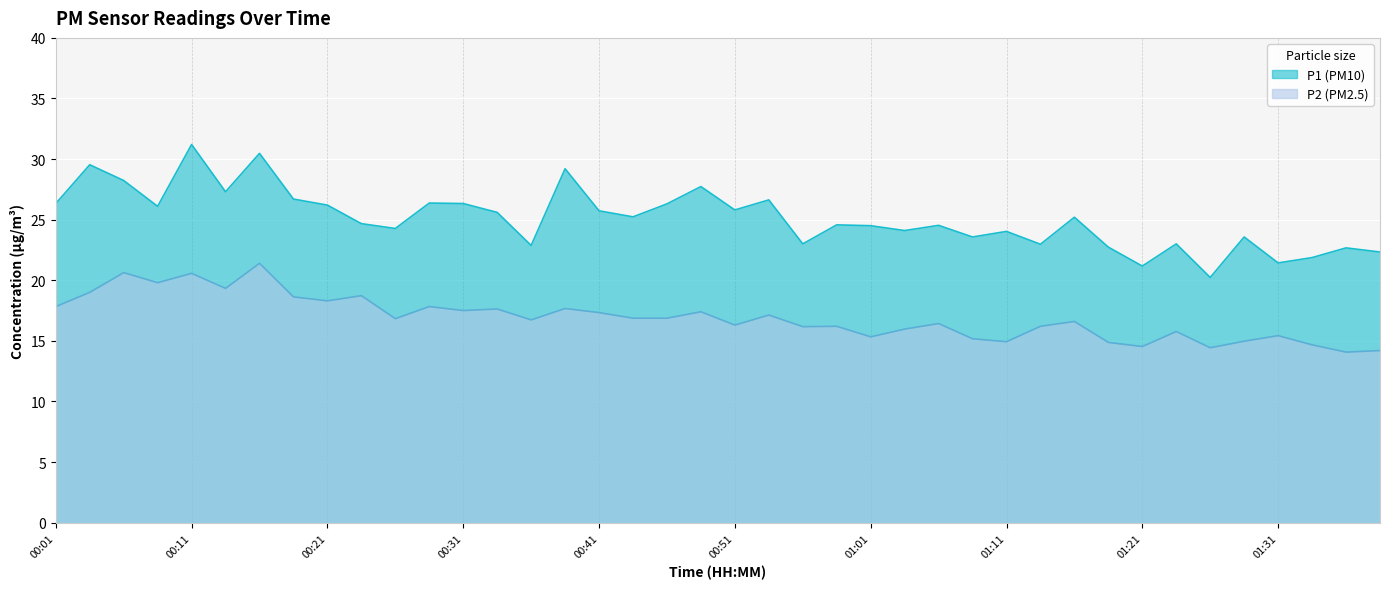

How many interior local peaks does the P1 series have?

14